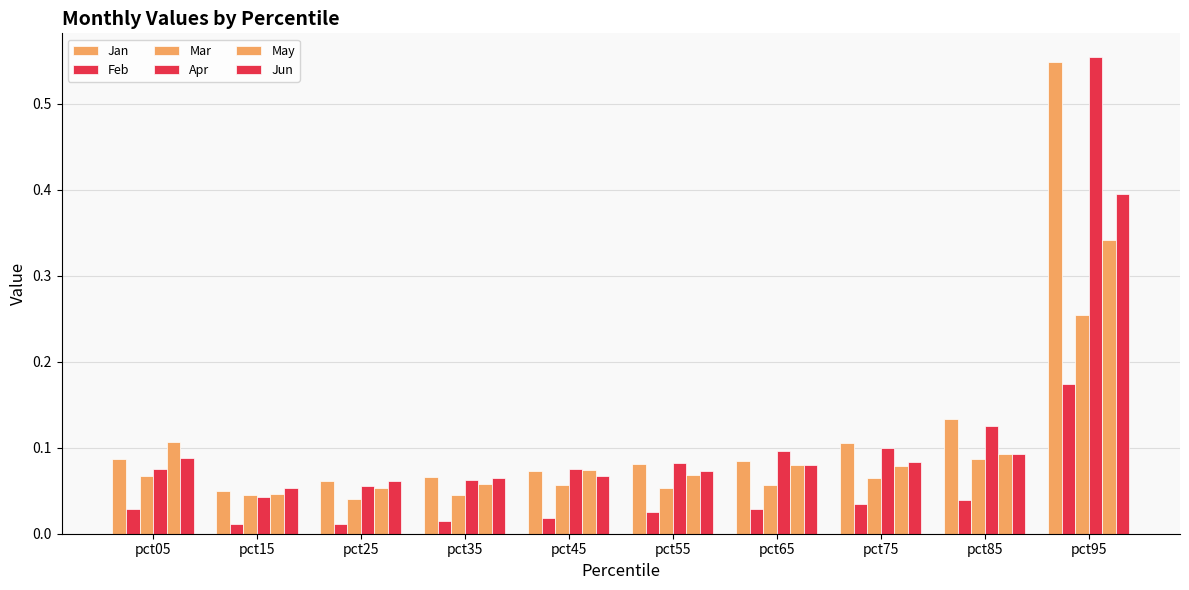

Count the number of data series in this chart.

6